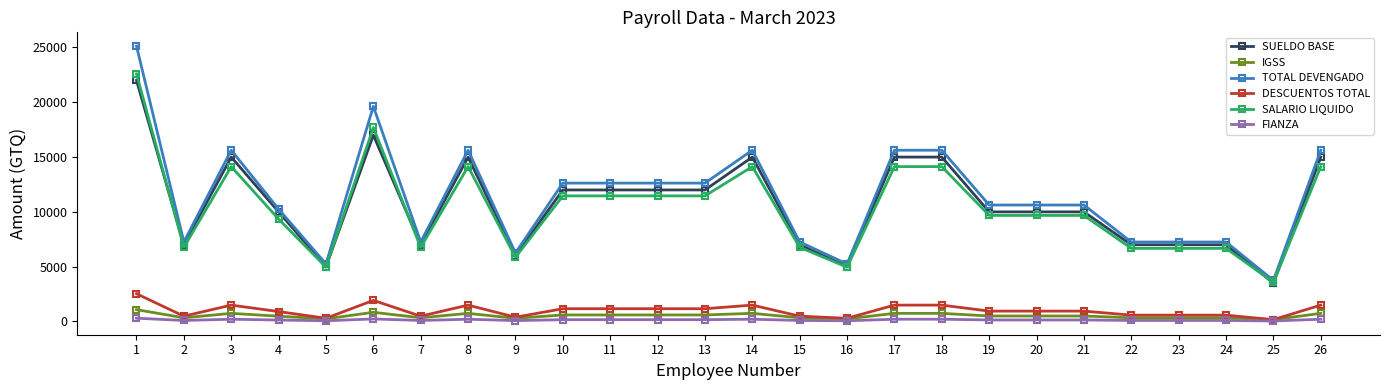

What is the average value of the FIANZA series?

146.9